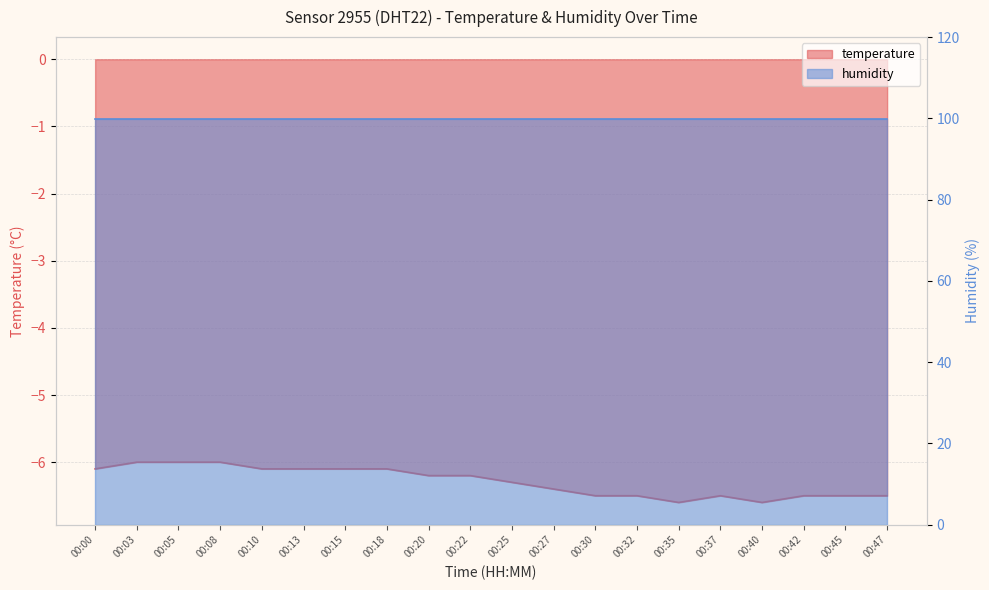

What is the approximate value at 00:45?

-6.5